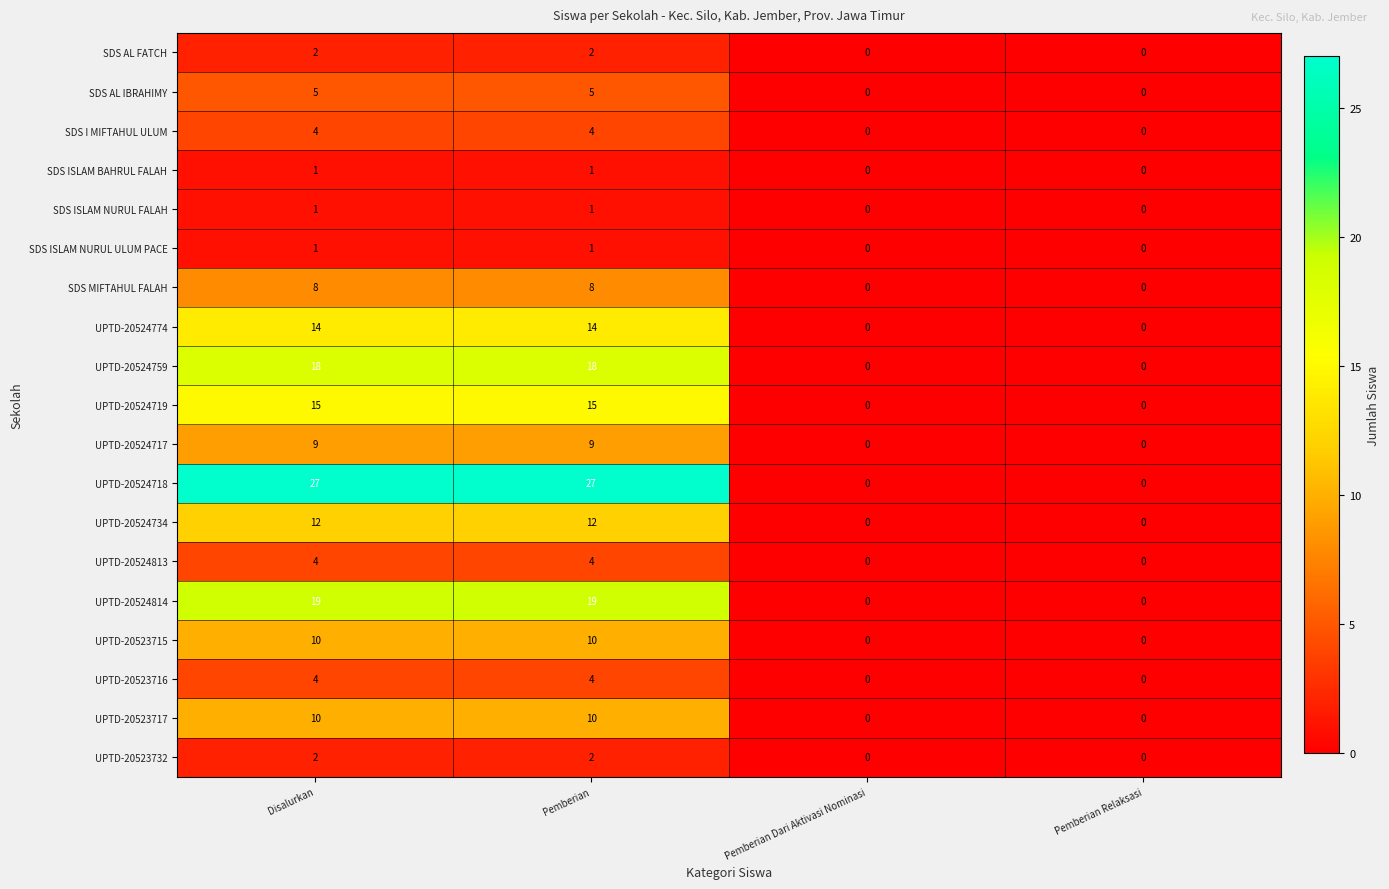

Is it true that UPTD-20524813 equals 4 at Disalurkan?

True